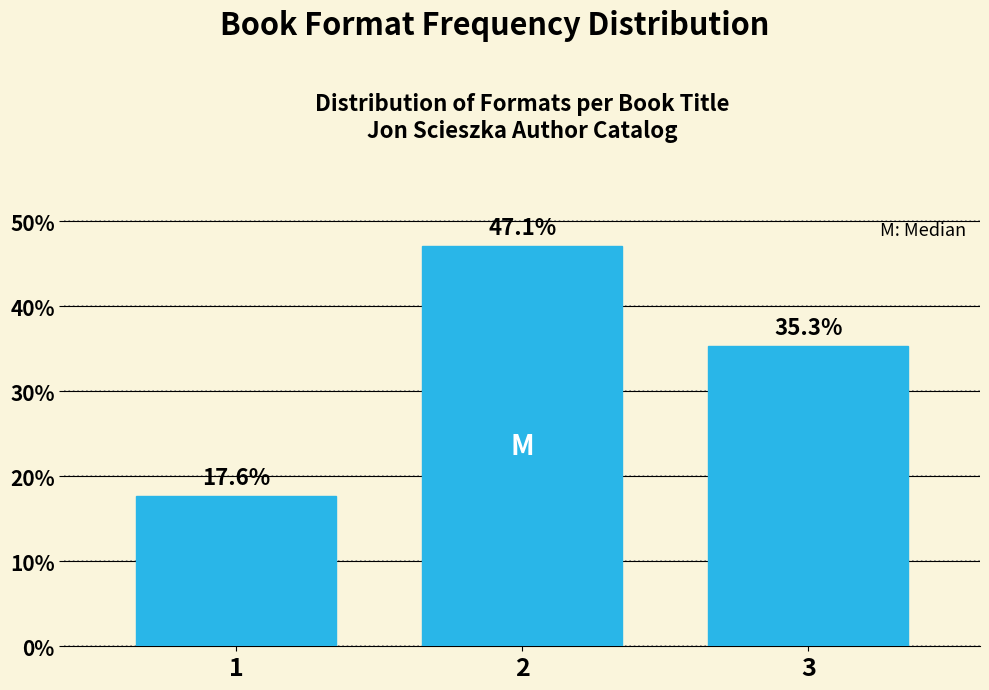

Reading left to right, list all the values displayed in this chart.

1=17.6	2=47.1	3=35.3